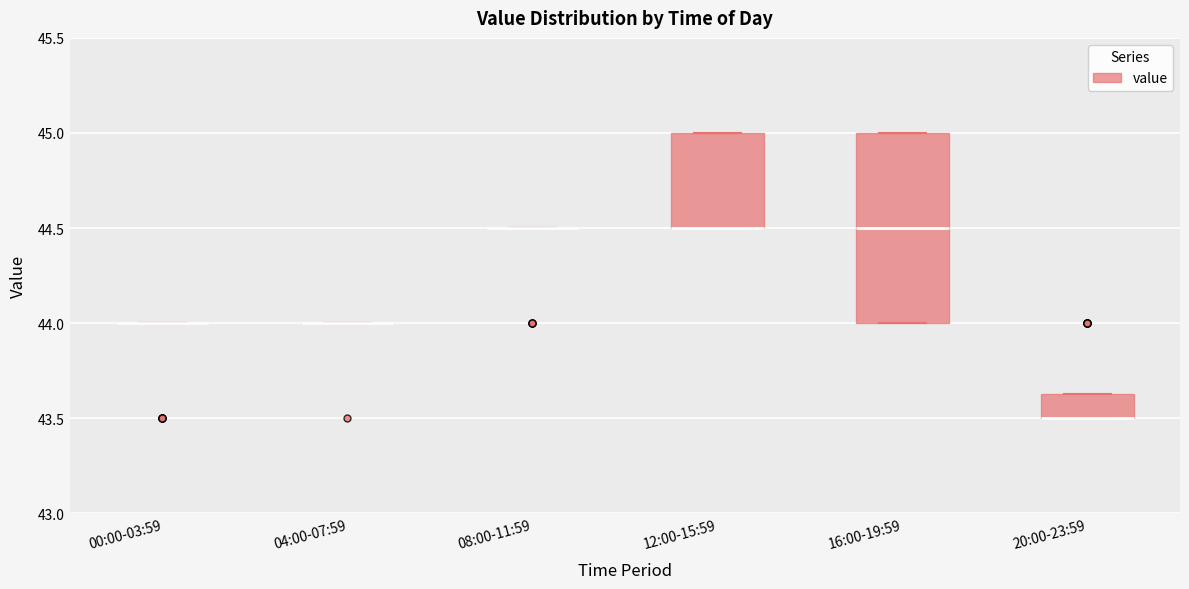

Comparing the boxes themselves (not the whiskers), which one is the tallest?

16:00-19:59